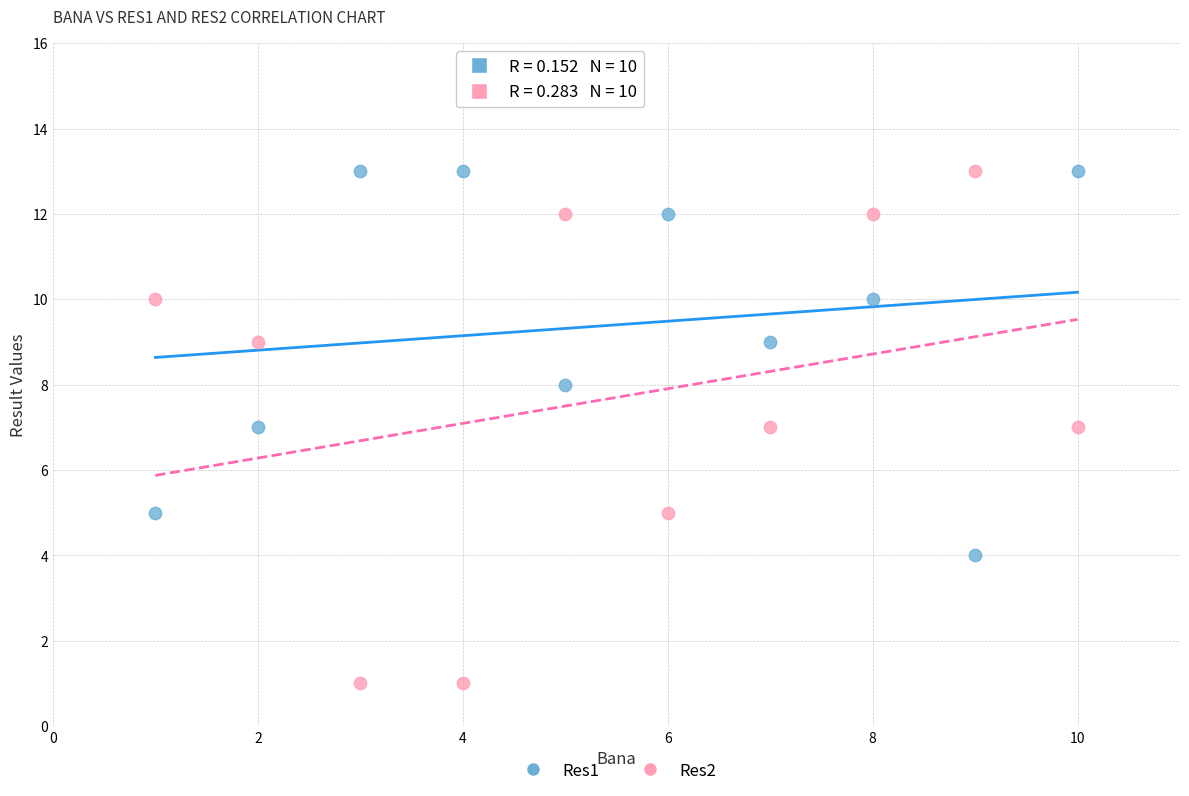

What are all the series names shown in the legend?

Res1, Res2